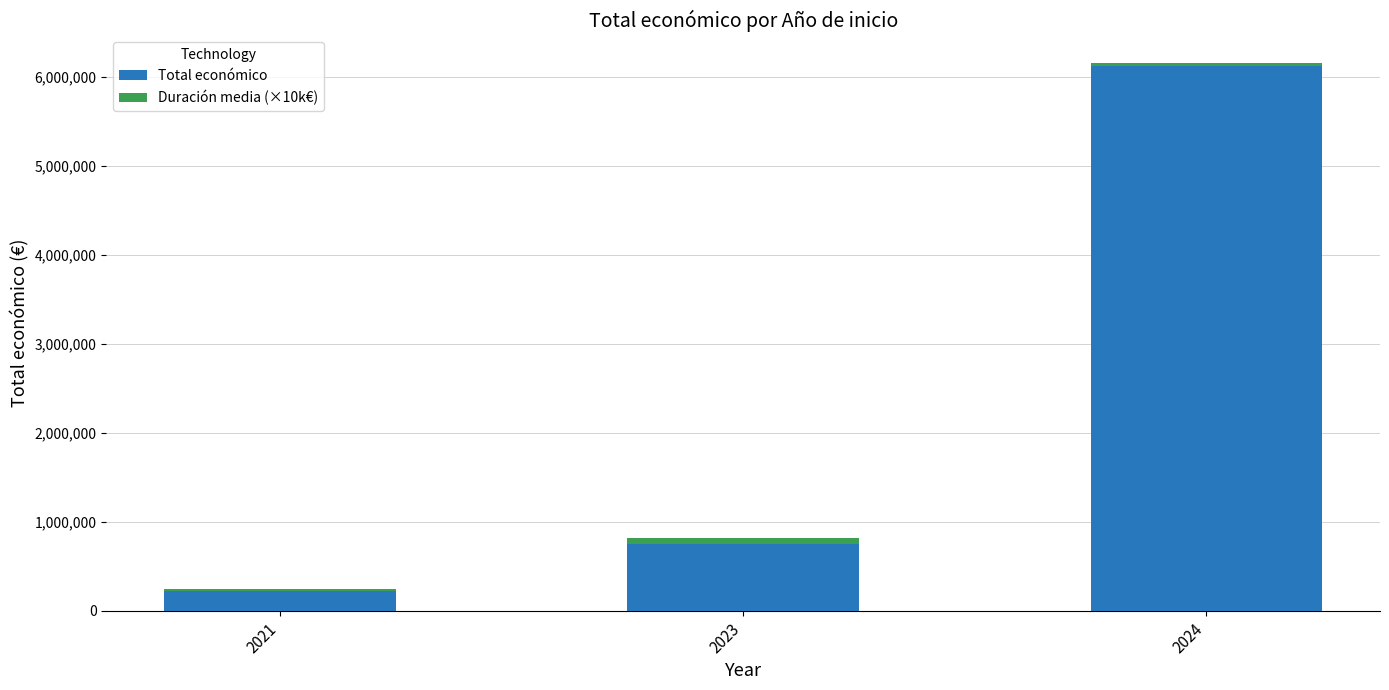

At which category is the sum across all series the highest?

2024